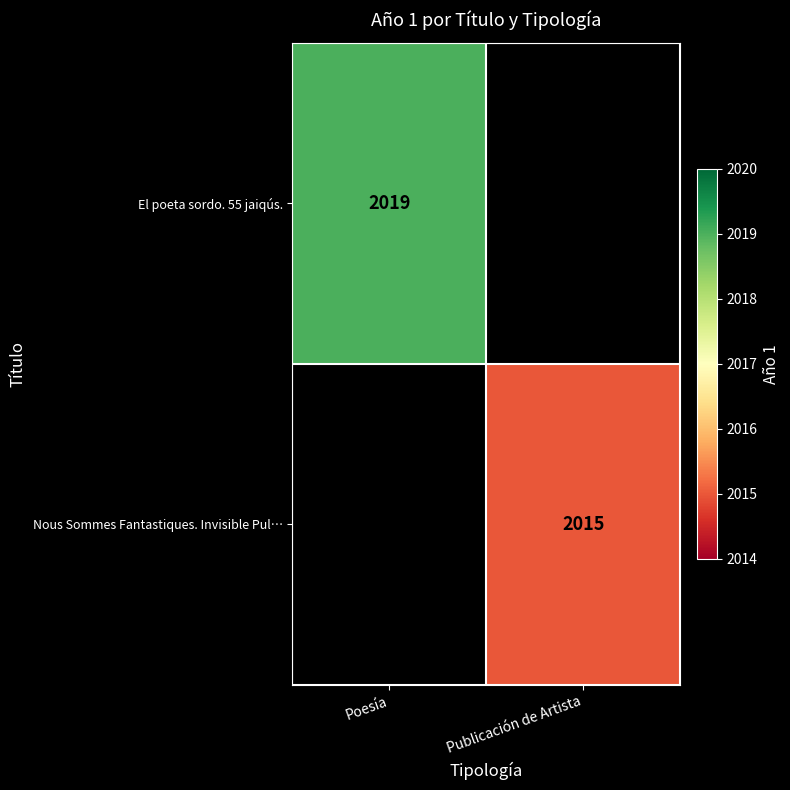

At which category does the chart reach its minimum across all series?

Publicación de Artista